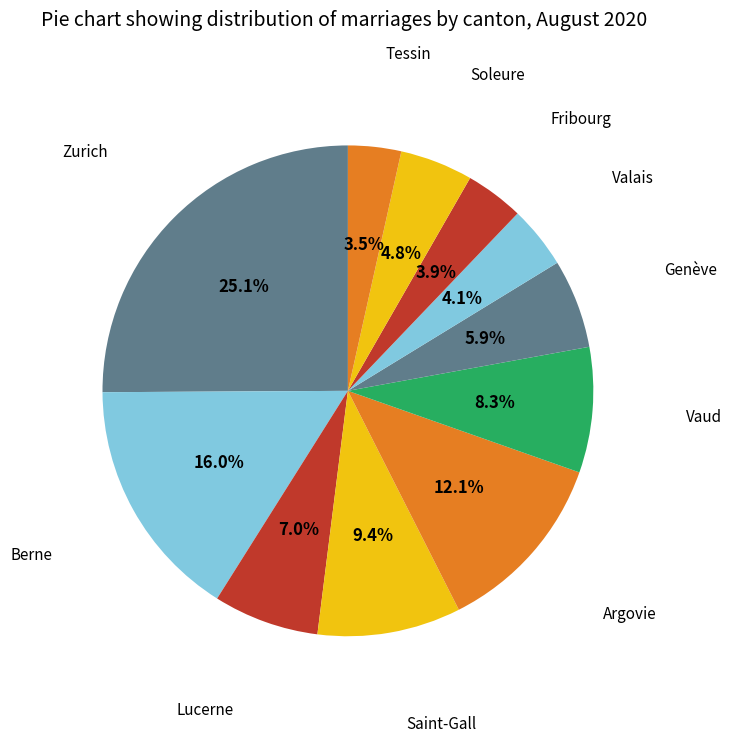

How many slices are in this pie chart?

11